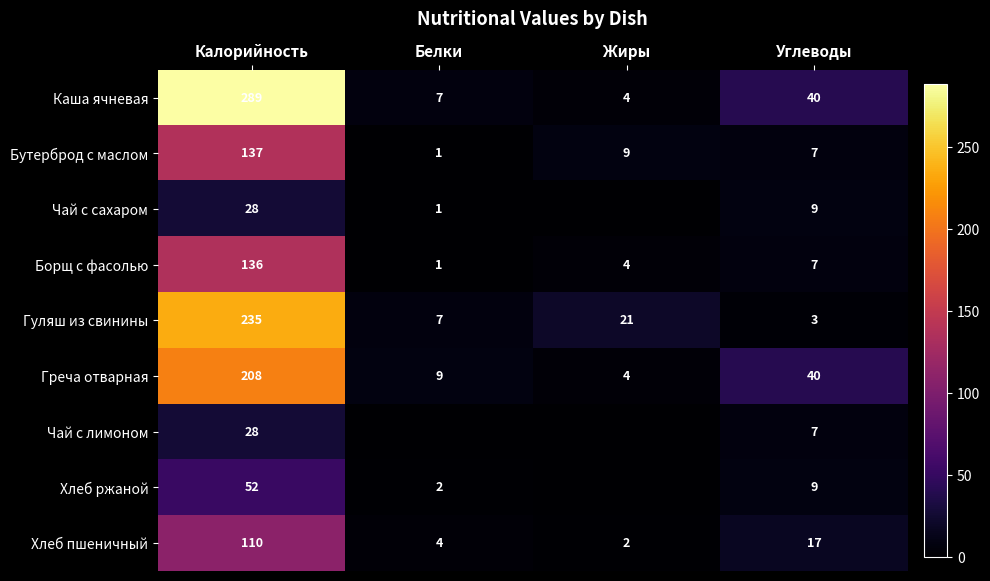

What is the sum of all Гуляш из свинины values?

266